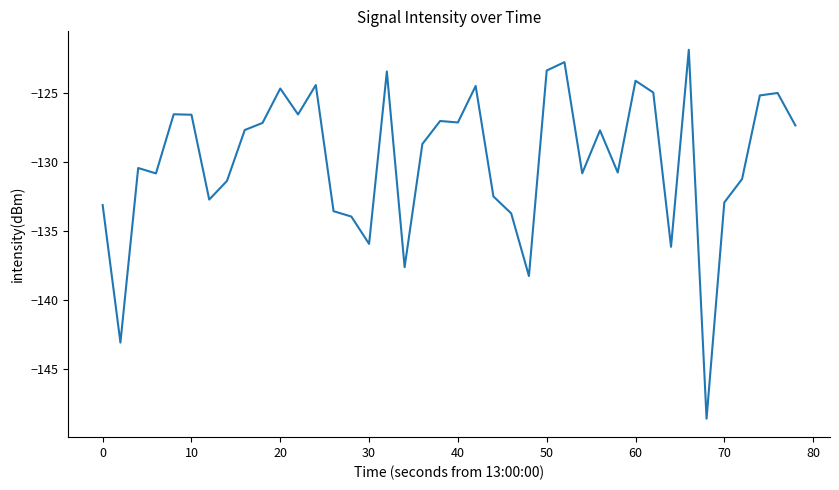

What is the minimum value shown in the chart?

-148.6